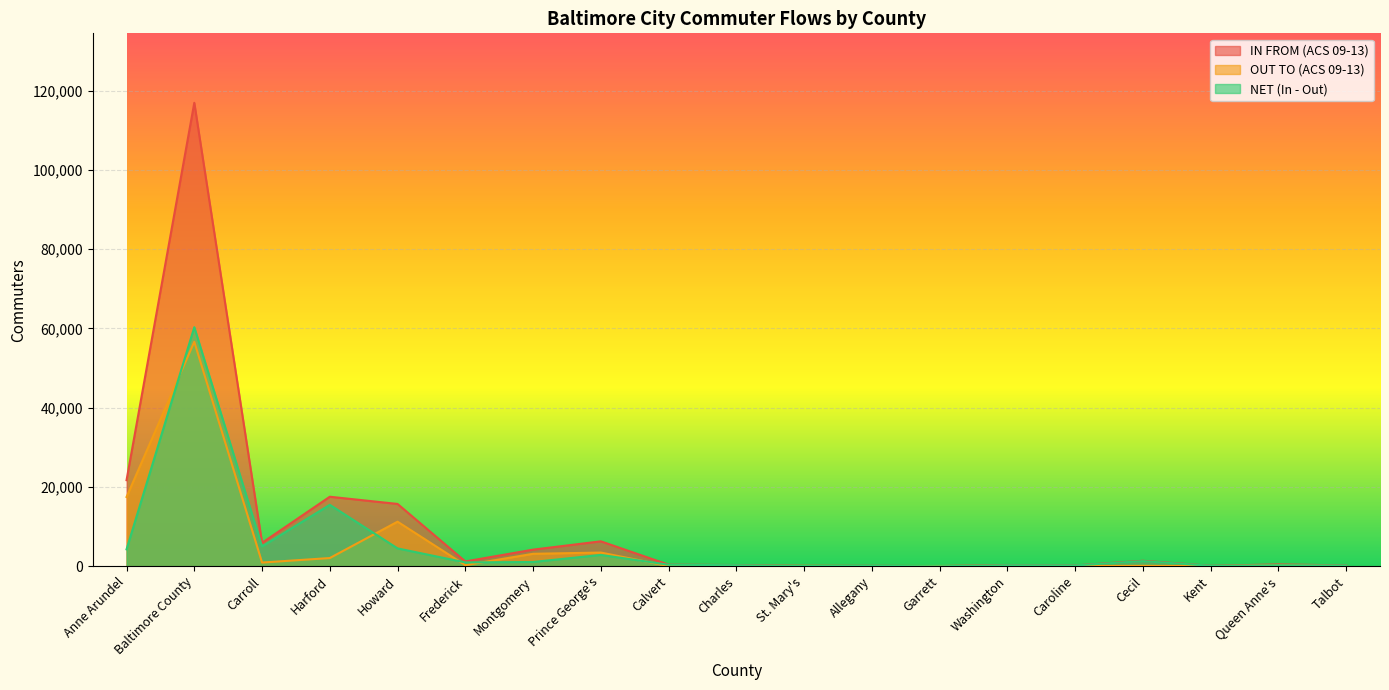

Which series changed the most between Anne Arundel and Cecil?

IN FROM (ACS 09-13)